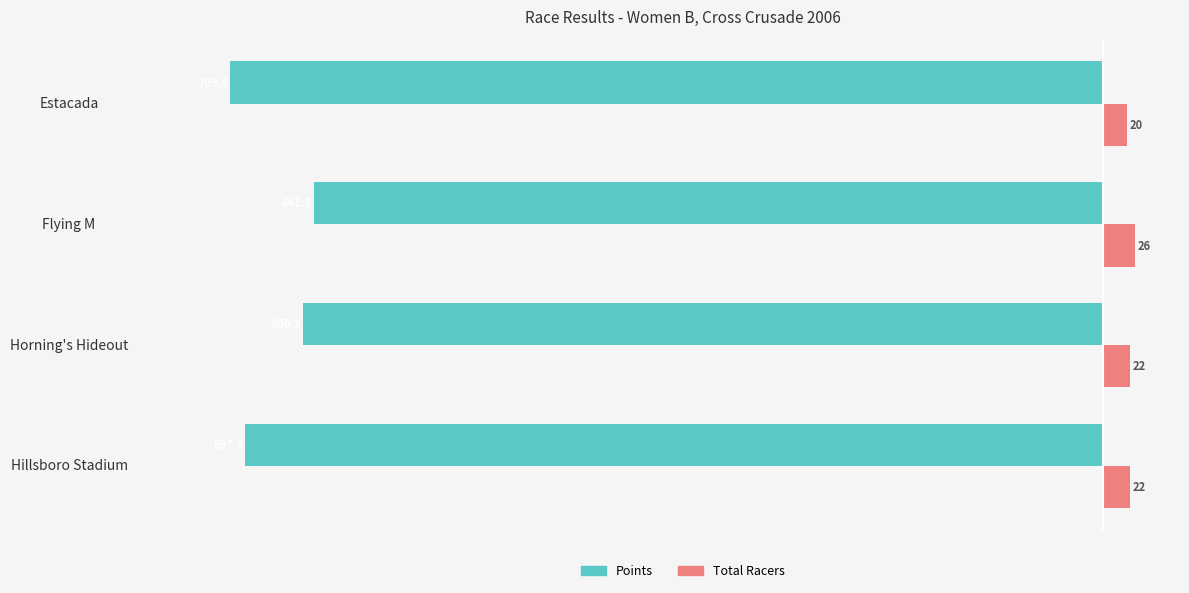

Is it true that Points equals -279.6 at Flying M?

False